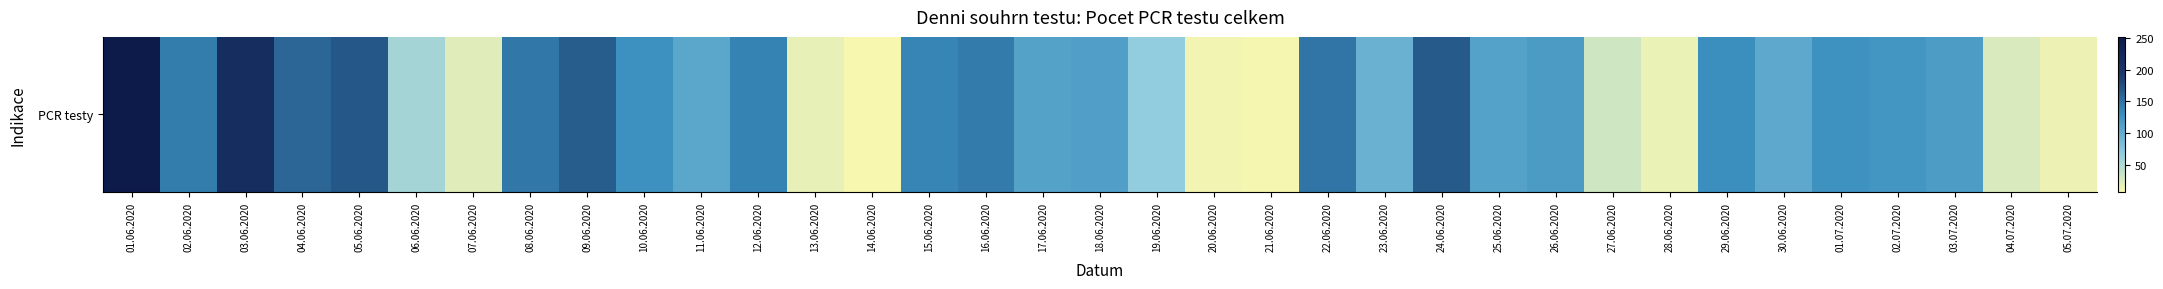

Which category has the highest value across all series?

01.06.2020